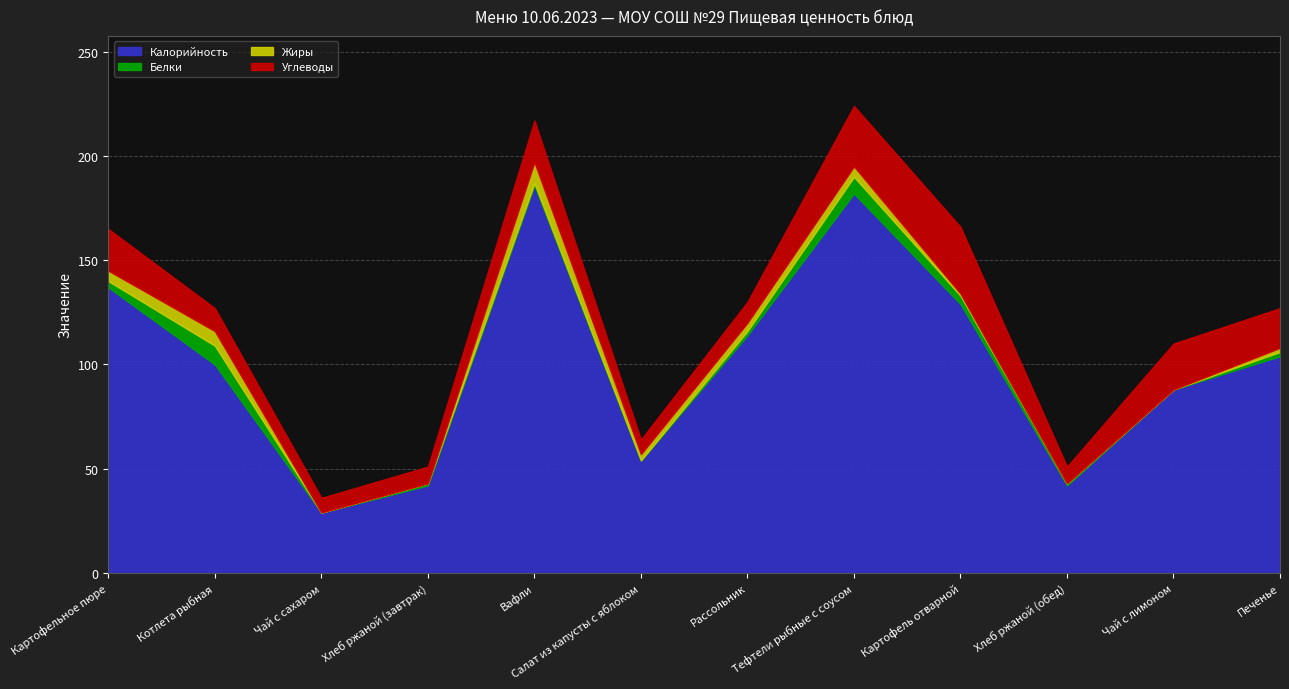

True or false: Белки and Углеводы cross at least once.

False